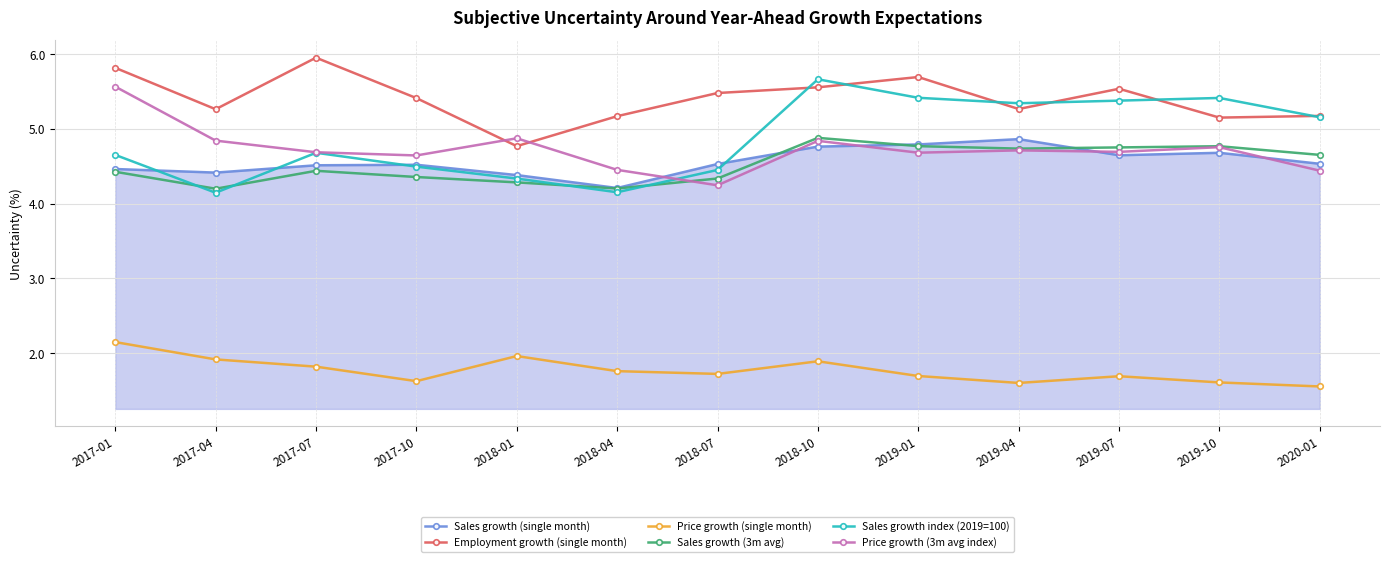

What is the difference between the highest and lowest values at 2019-04?

3.7